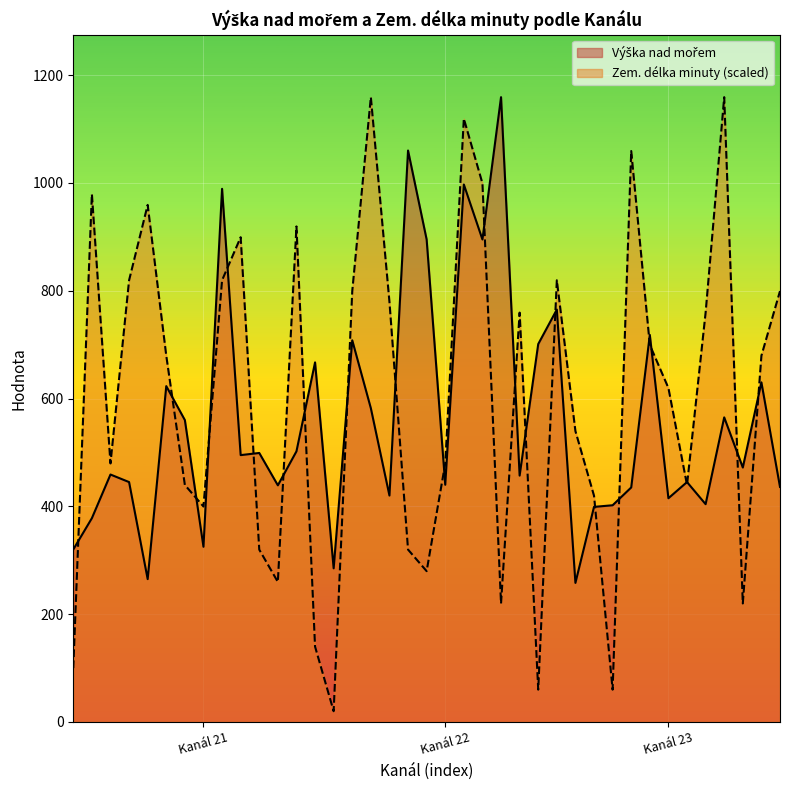

How many lines are shown in the chart?

2